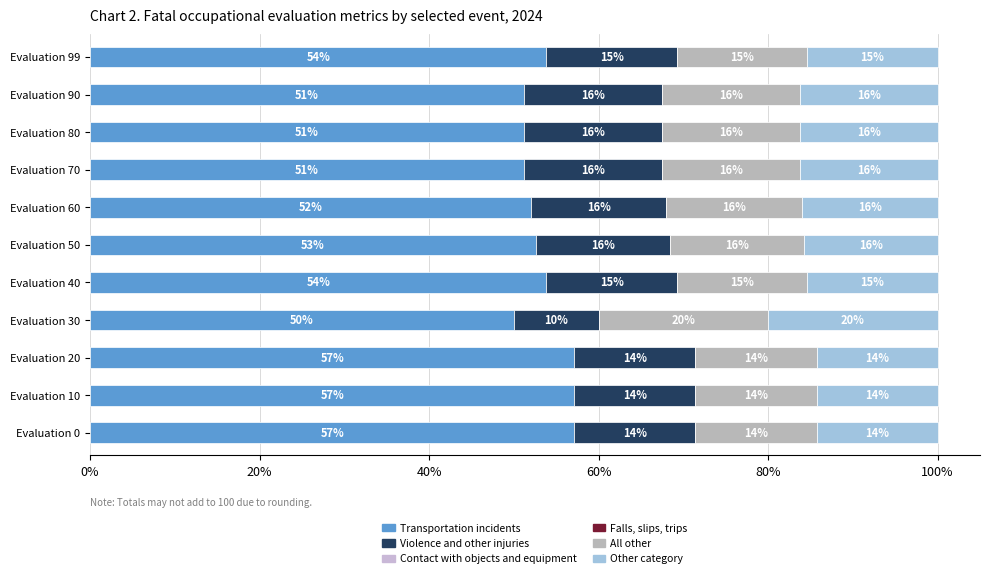

How many data points does each series have?

11